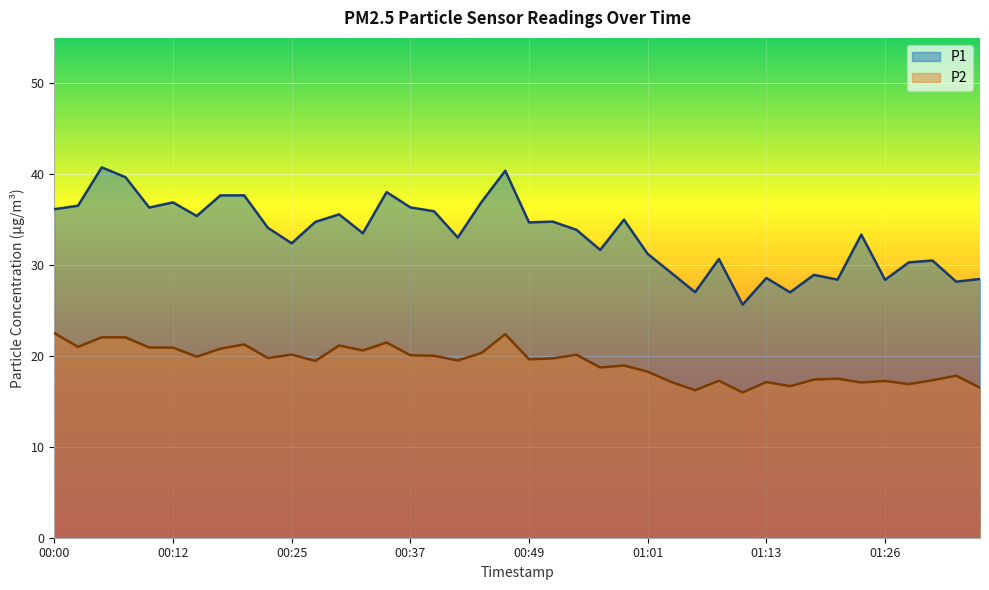

How many categories are shown in the chart?

40